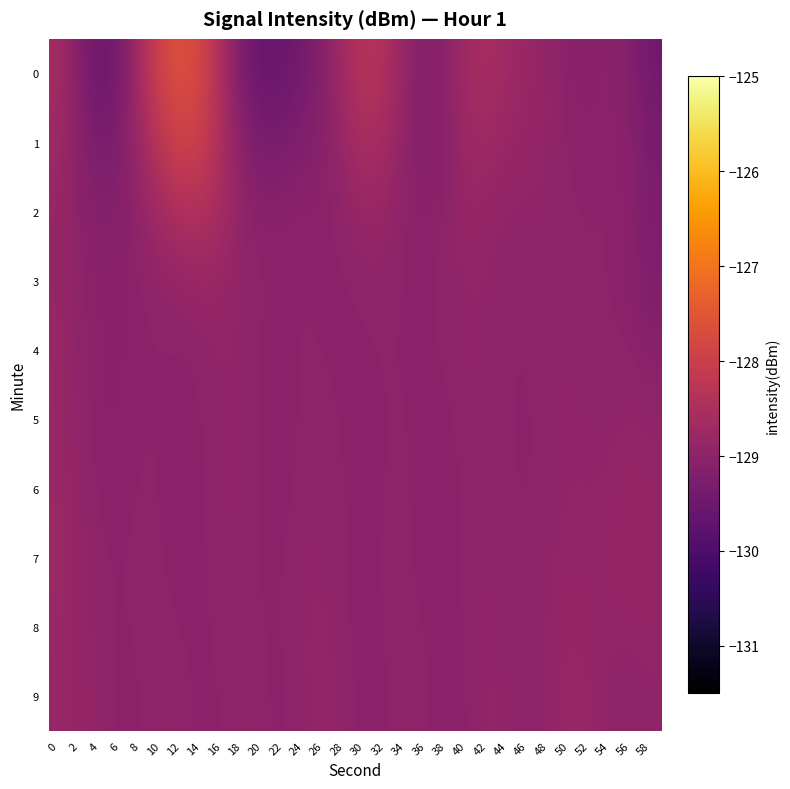

At which category is the sum across all series the highest?

12